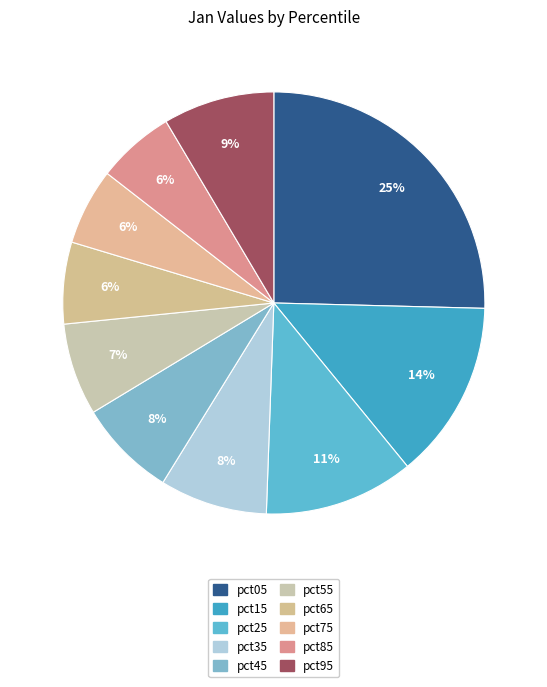

Count the number of slices in the pie.

10